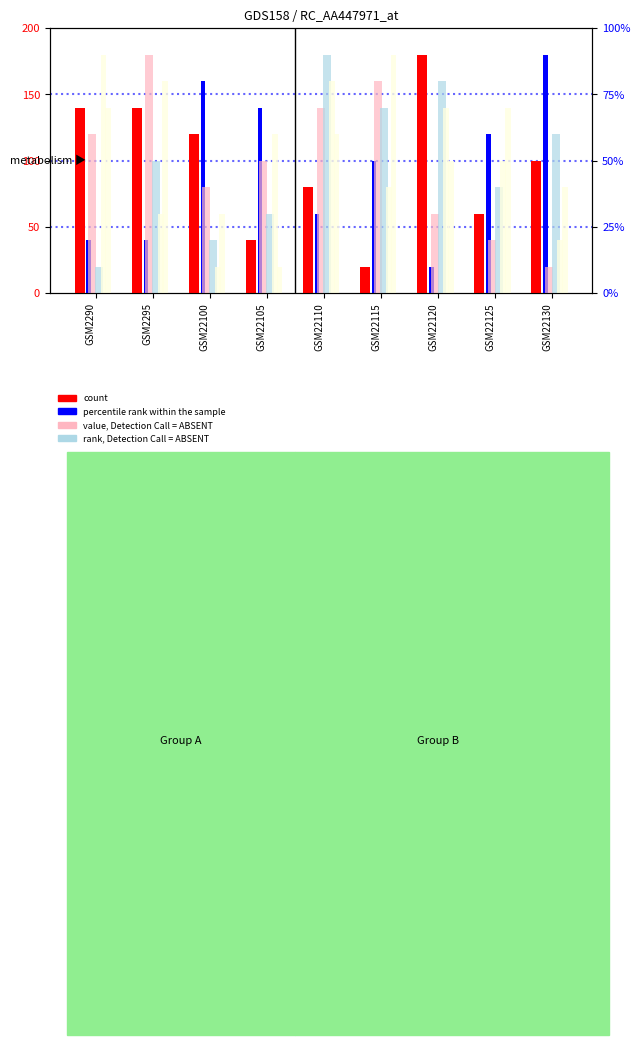

How many data points does each series have?

9